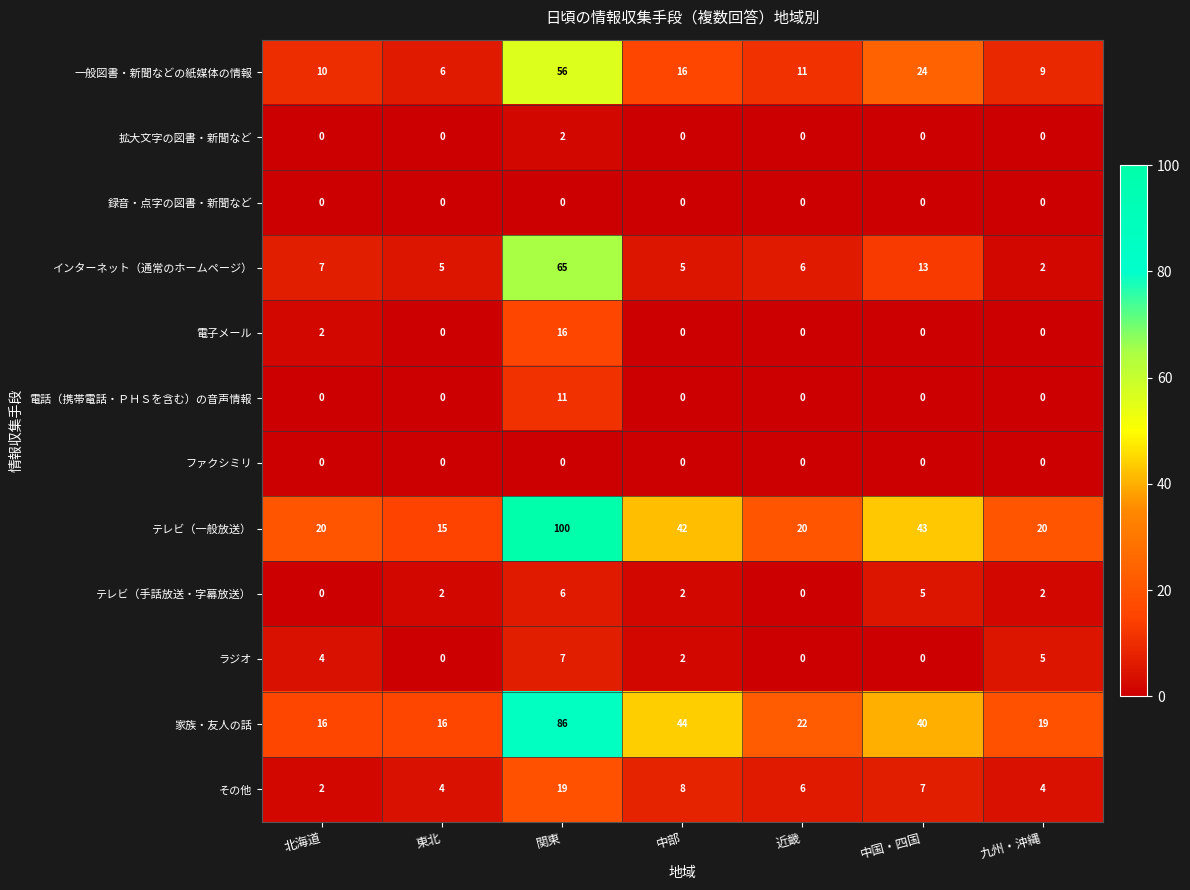

What value does the 電話（携帯電話・ＰＨＳを含む）の音声情報 series have at 関東?

11